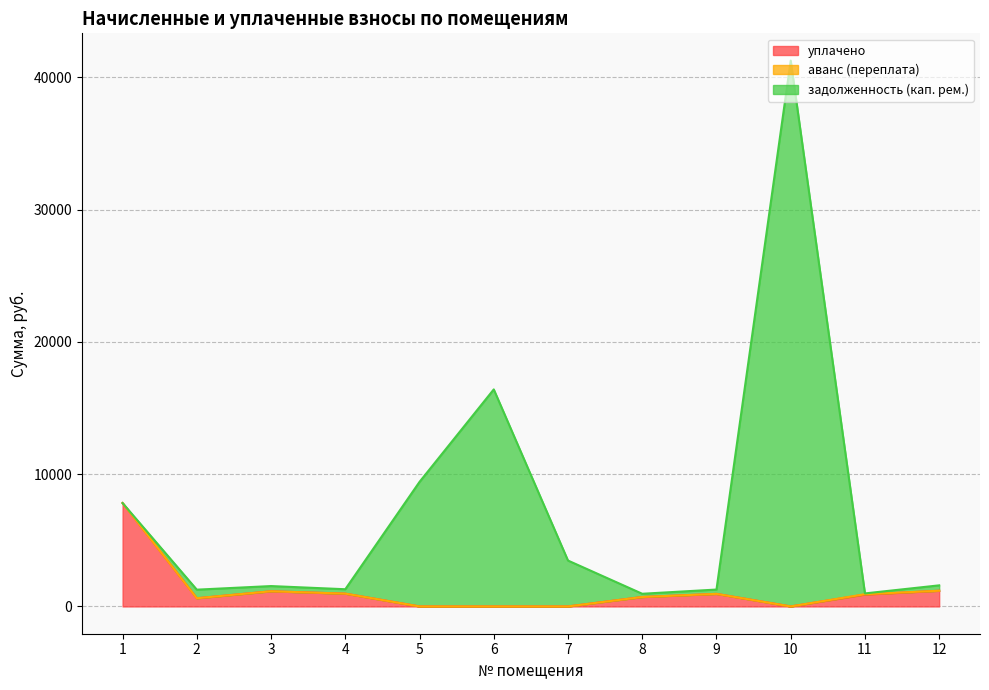

Is the value of задолженность (кап. рем.) at 9 greater than the value of уплачено at 6?

Yes